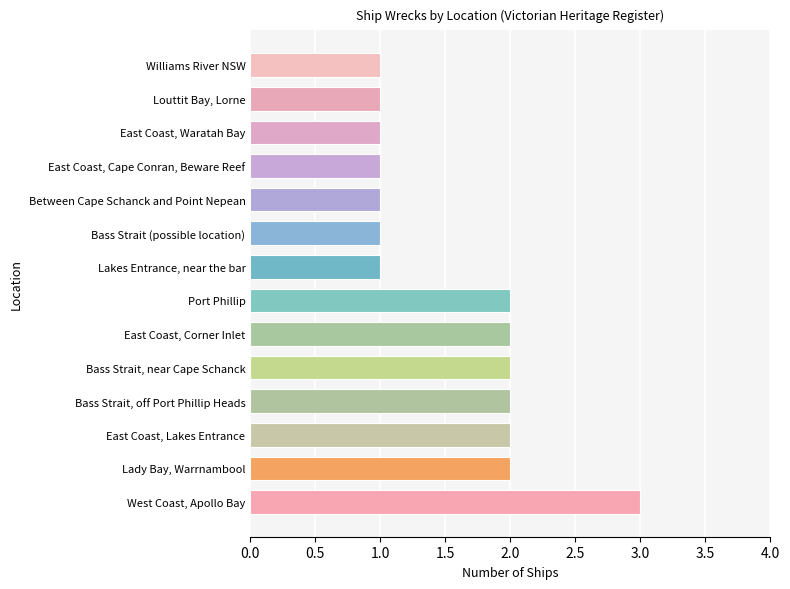

True or false: the data shows 2 at Bass Strait, near Cape Schanck.

True